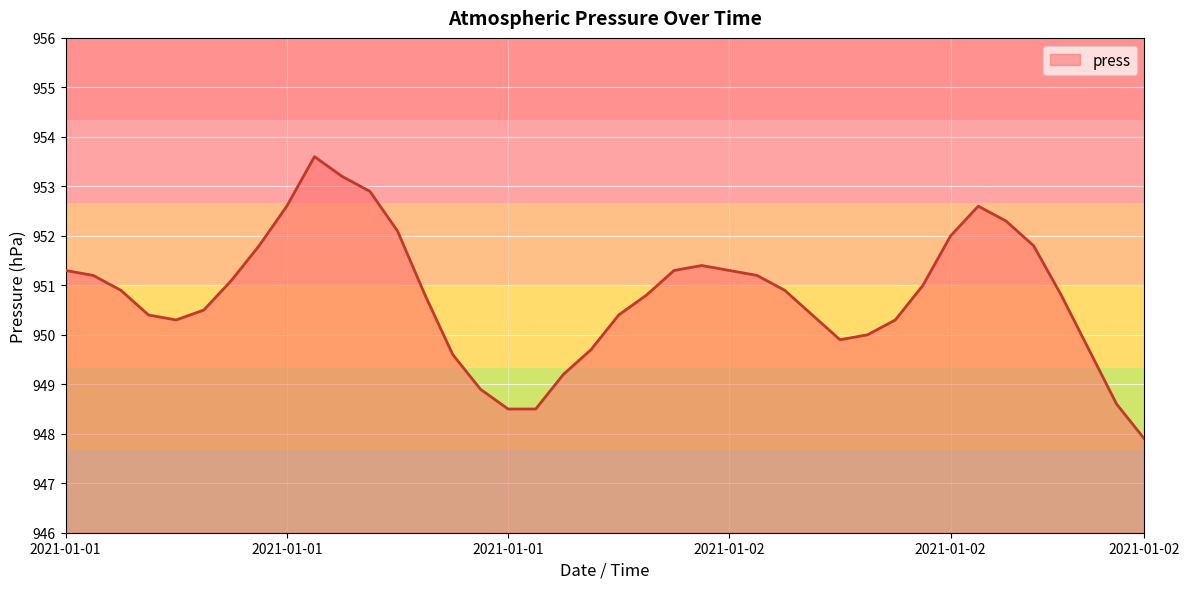

What is the smallest value displayed?

947.9